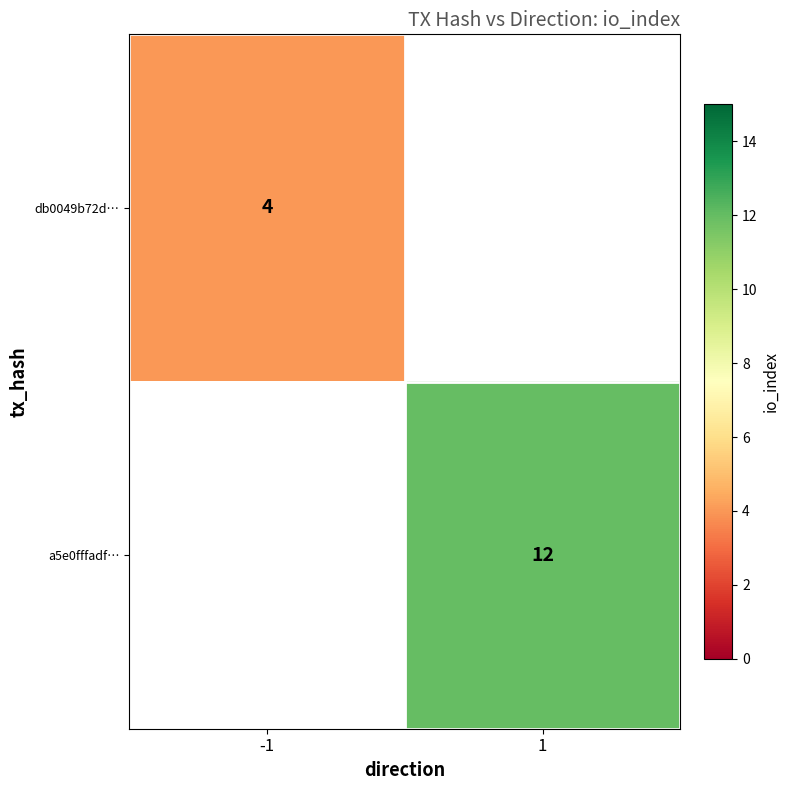

The a5e0fffadf… series shows 12 at 1. True or false?

True